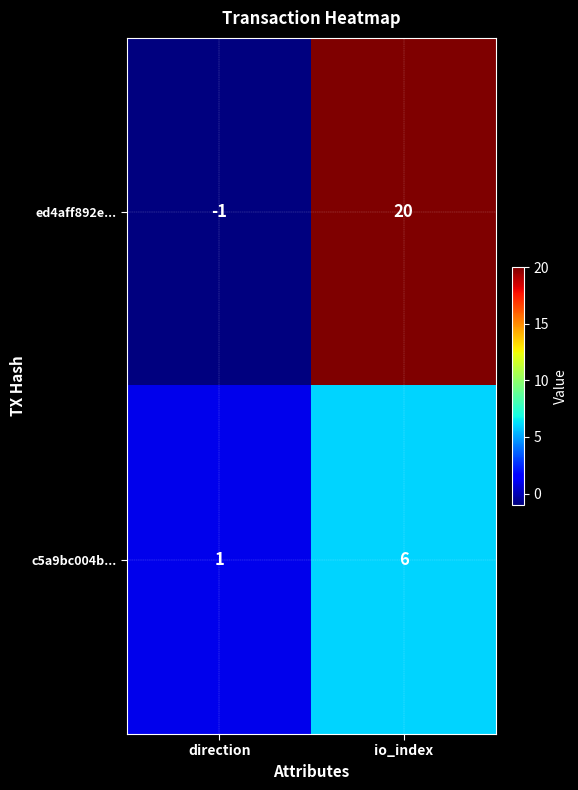

Which series has the largest total across all categories?

ed4aff892e...